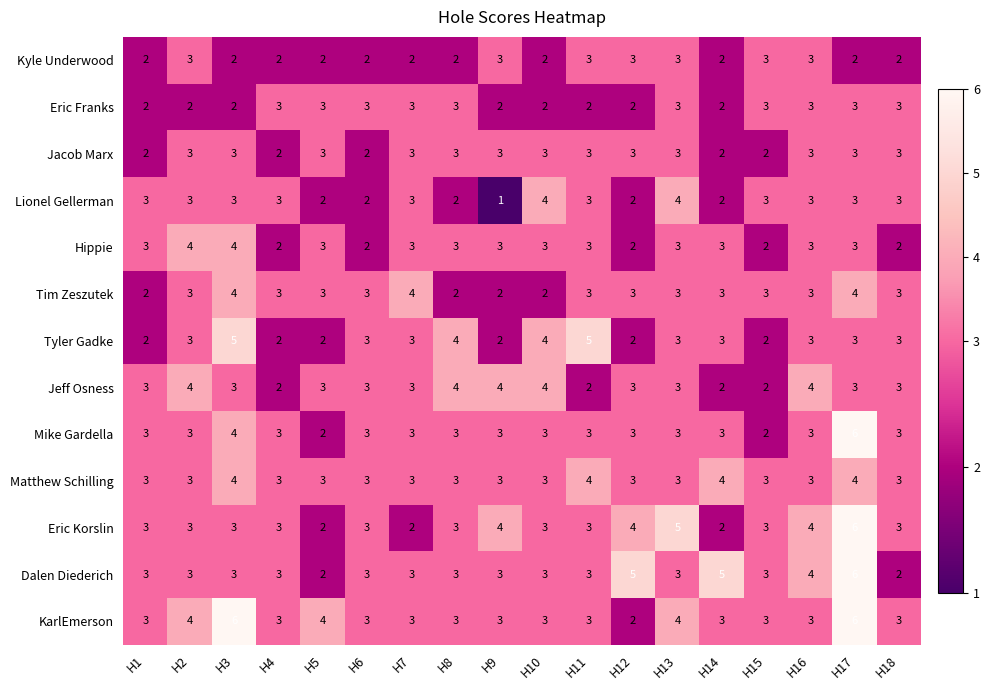

What is the sum of all Dalen Diederich values?

60